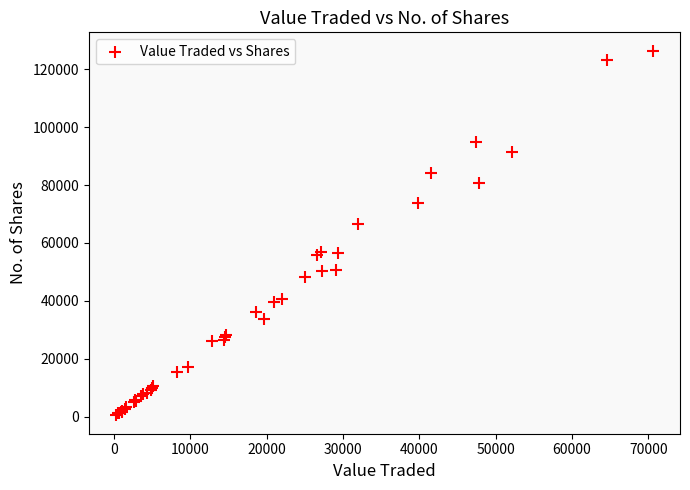

What Y value in the scatter plot is closest to 63439?

66610